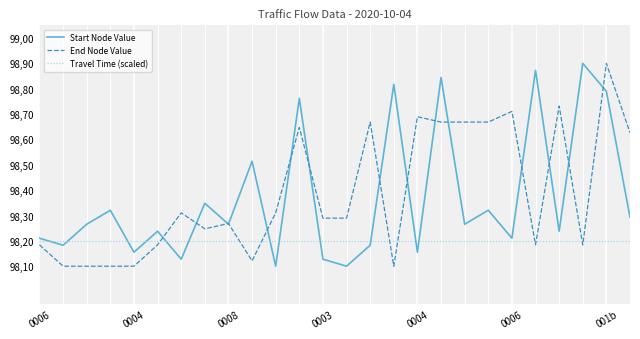

What are all the series names shown in the legend?

Start Node Value, End Node Value, Travel Time (scaled)